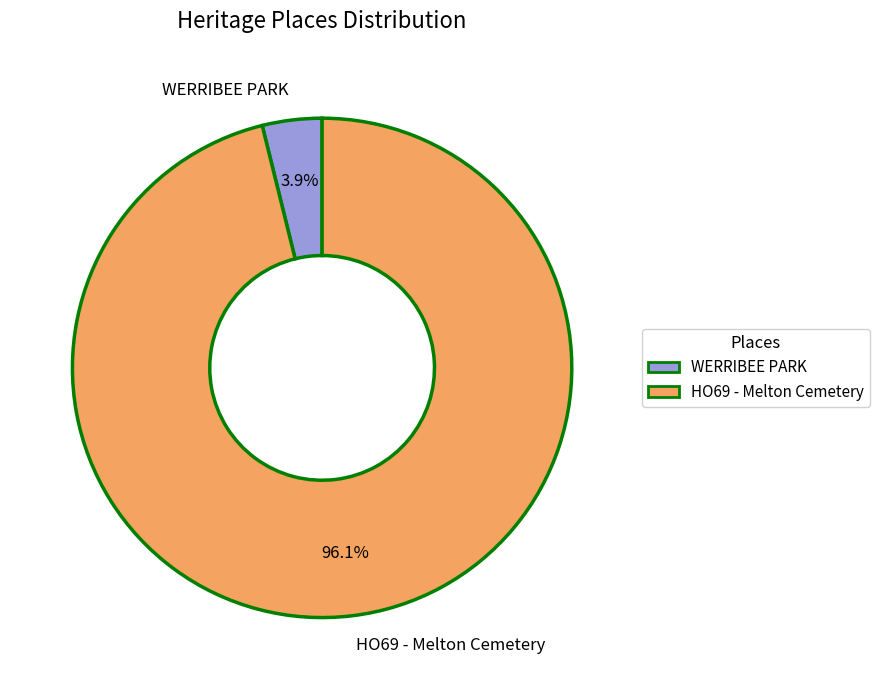

True or false: WERRIBEE PARK accounts for 19% of the total.

False